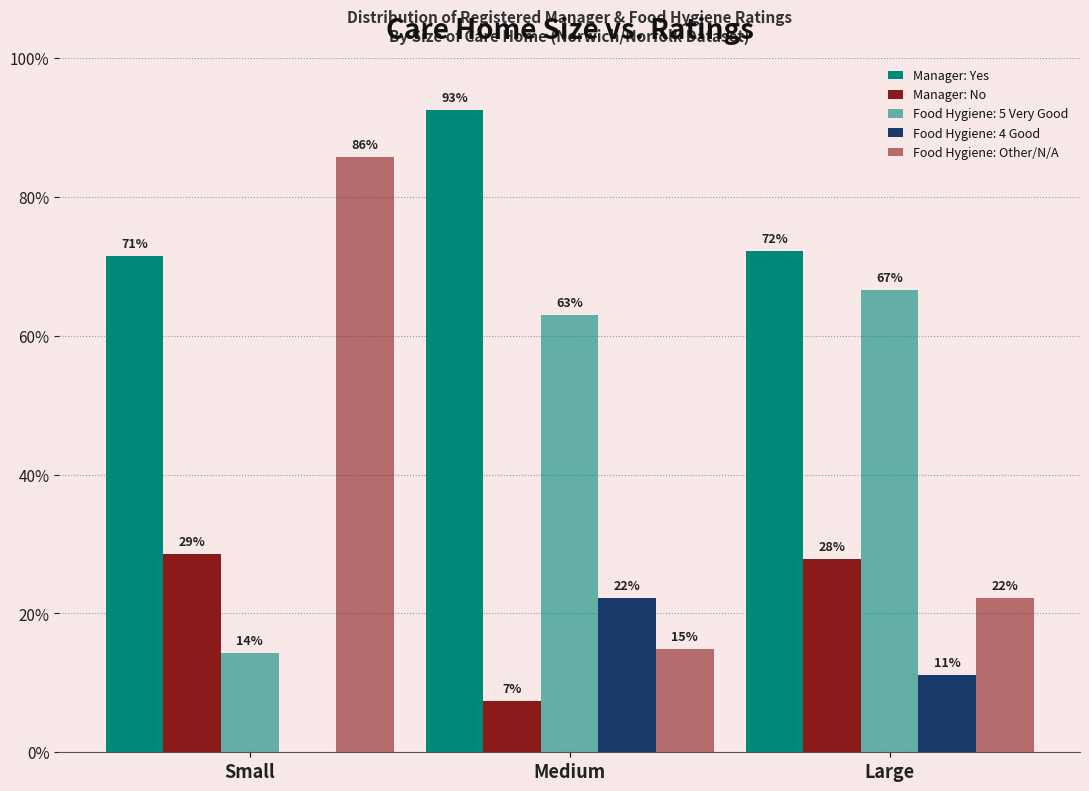

What is the difference between the highest and lowest values at Medium?

85.2